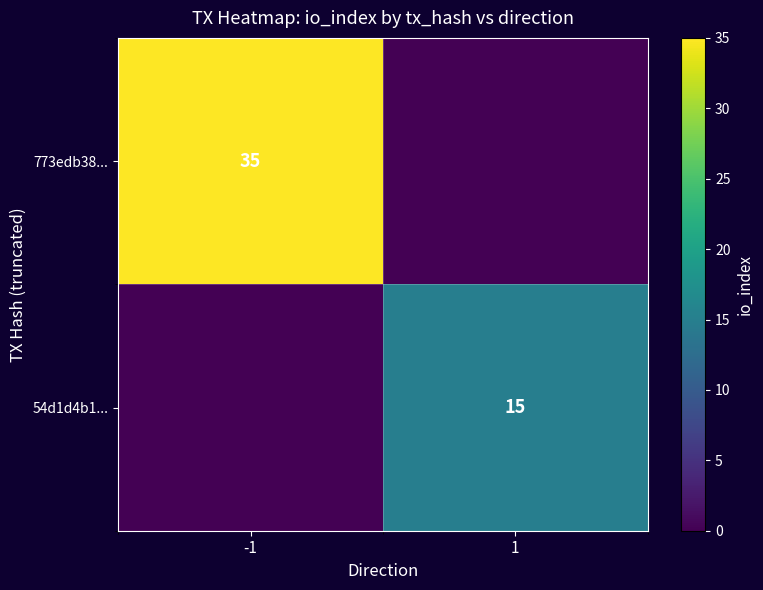

The value of 54d1d4b1... at 1 is 15. True or false?

True